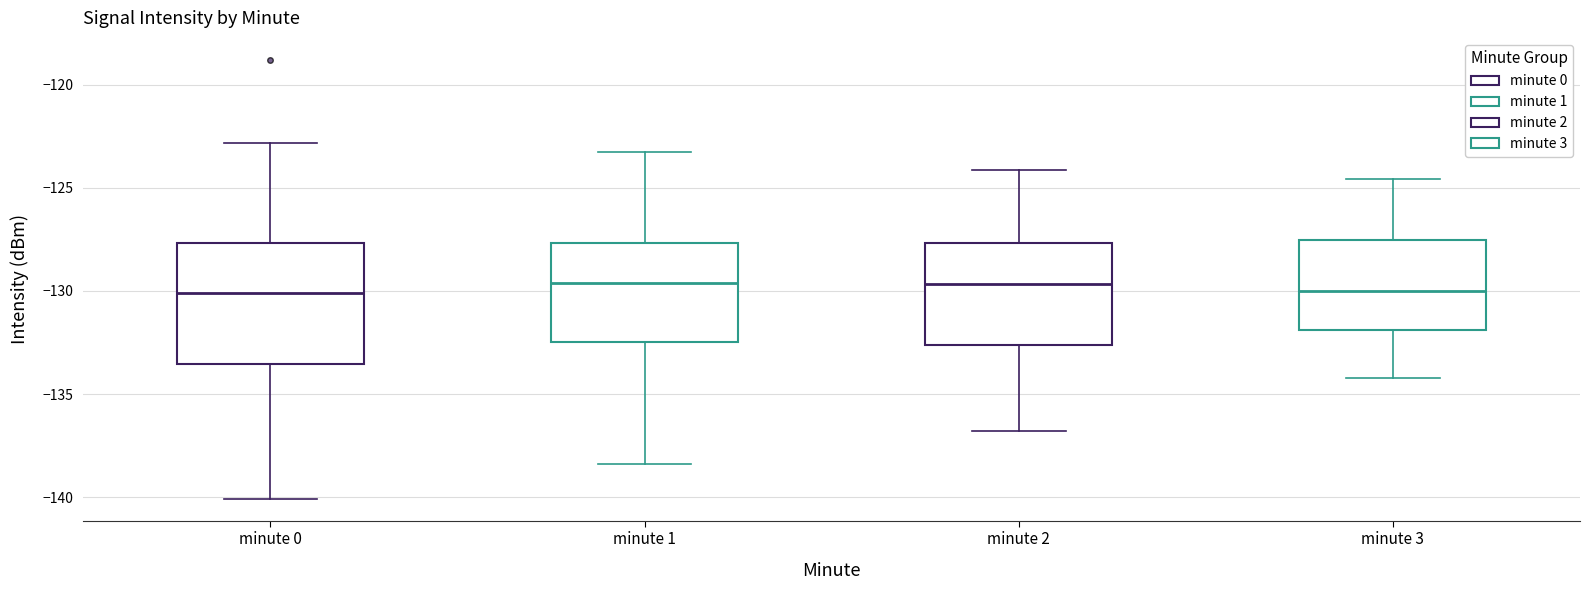

Reading left to right, transcribe this box plot: for each box, give where its median line is, the range the box spans, and where its two whiskers end, as read against the y-axis. The values are not printed on the chart, so give them approximately, as read against the axis.

minute 0: median -130.0, box -133.5 to -127.5, whiskers -140.0 to -123.0
minute 1: median -129.5, box -132.5 to -127.5, whiskers -138.5 to -123.5
minute 2: median -129.5, box -132.5 to -127.5, whiskers -137.0 to -124.0
minute 3: median -130.0, box -132.0 to -127.5, whiskers -134.0 to -124.5